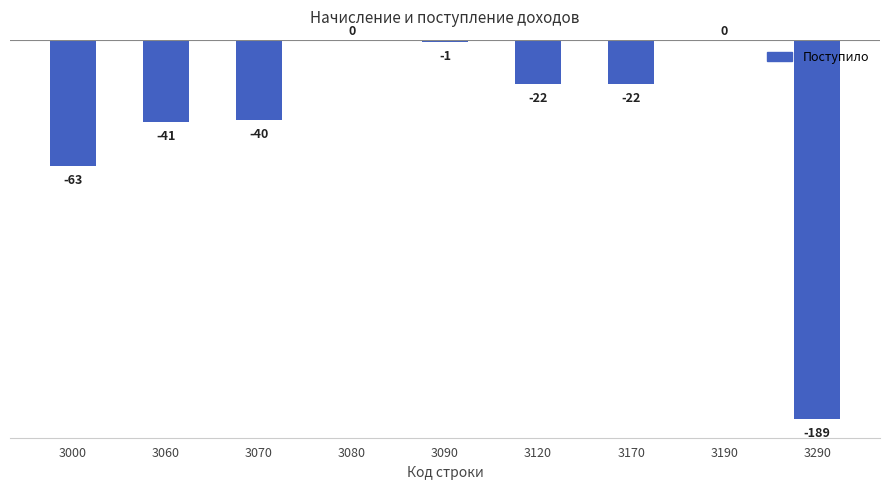

What is the average value?

-42